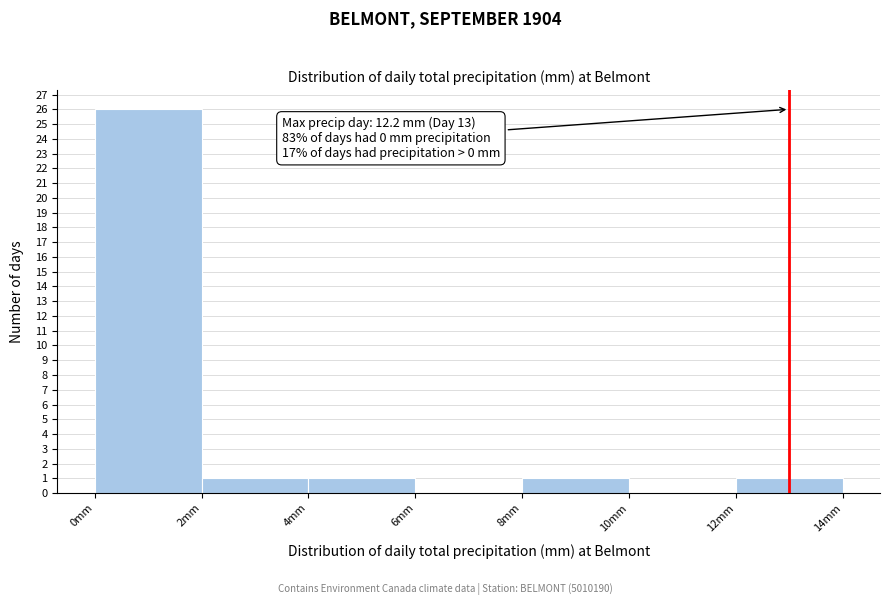

Over which range of the x-axis is the bar tallest?

0 to 2